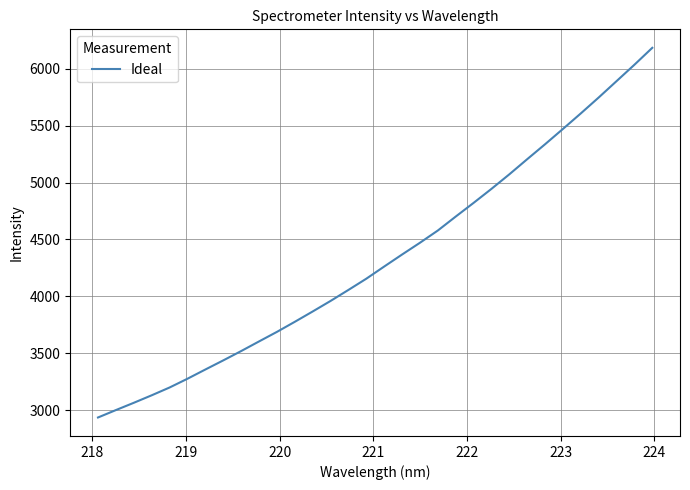

What is the difference between the maximum and minimum values?

3249.0